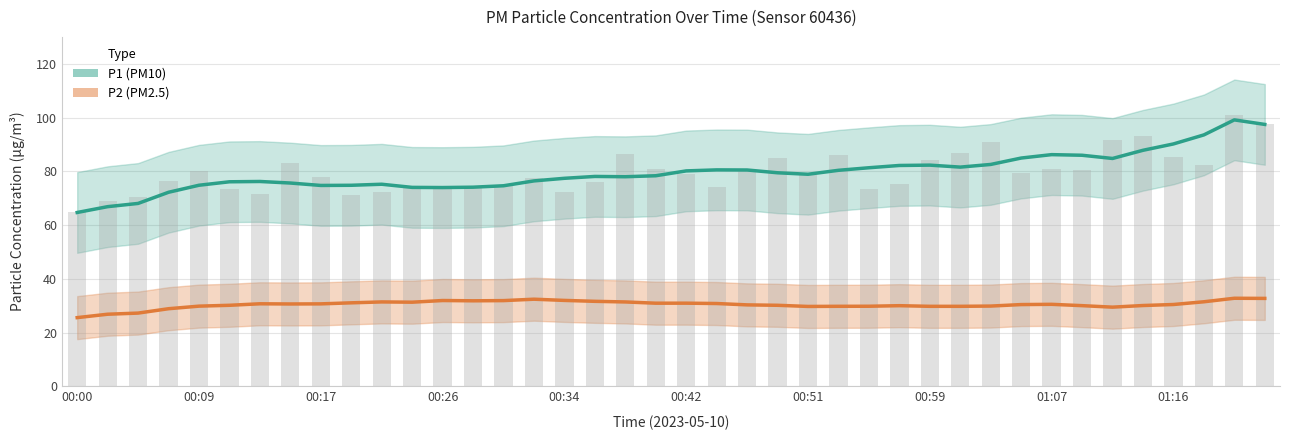

What are all the series names shown in the legend?

P1 (PM10), P2 (PM2.5)